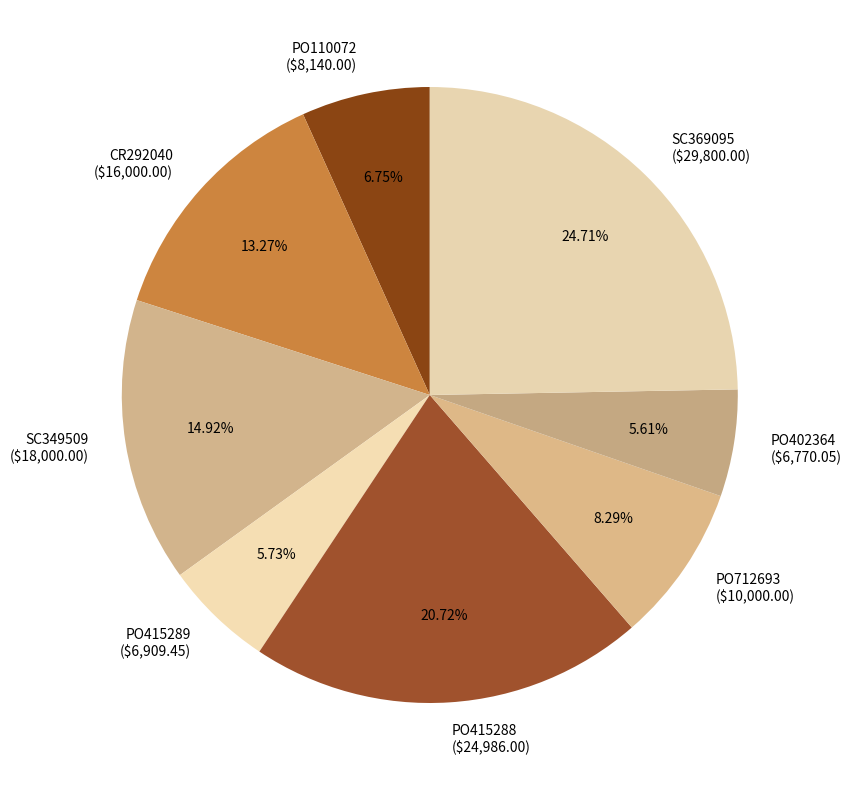

Is there any slice that represents more than half of the pie?

No